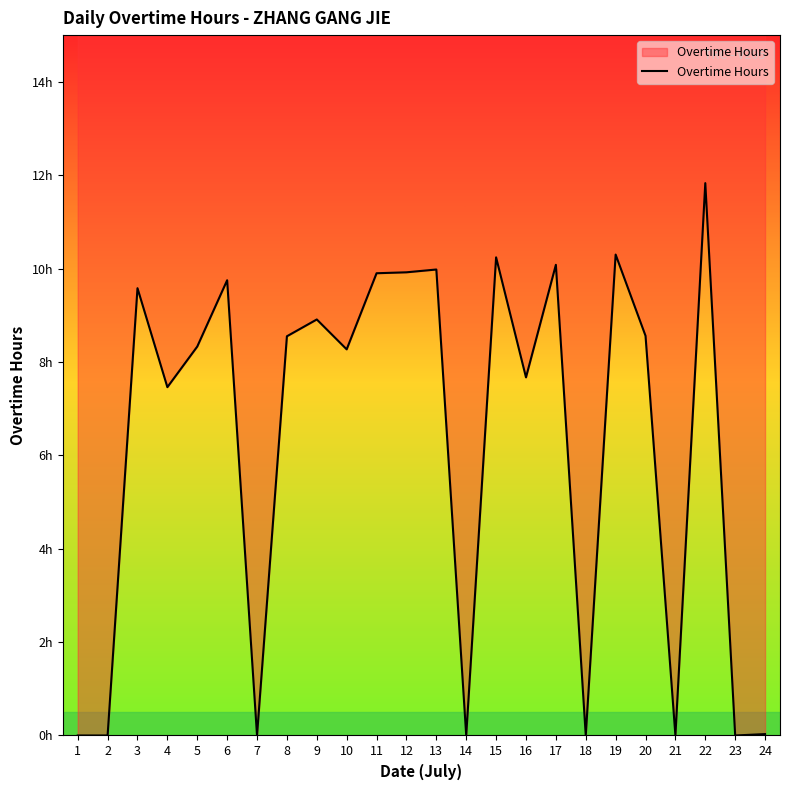

Where is the first local maximum?

3